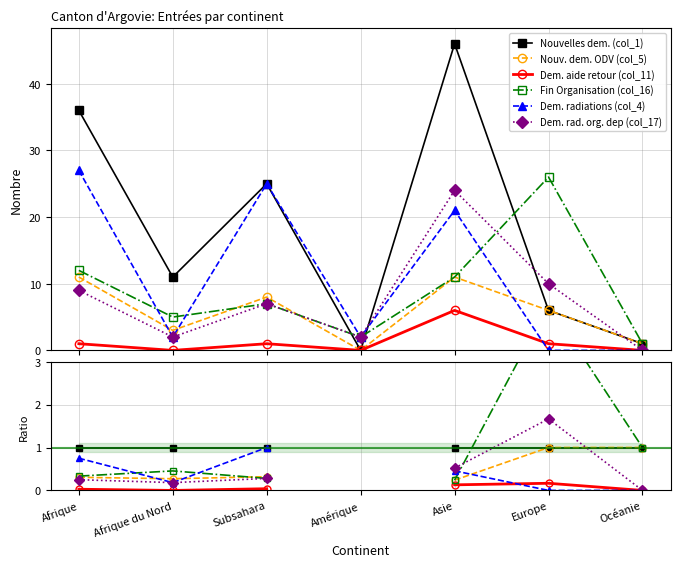

How many times do Dem. rad. org. dep (col_17) and Nouv. dem. ODV (col_5) cross each other?

1